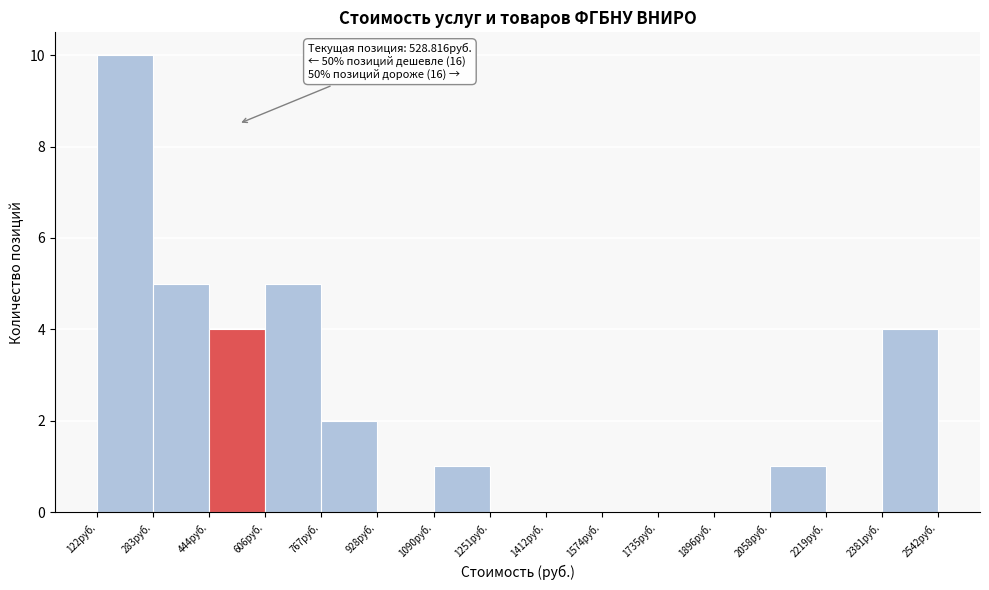

Over which range of the x-axis is the bar tallest?

120 to 280